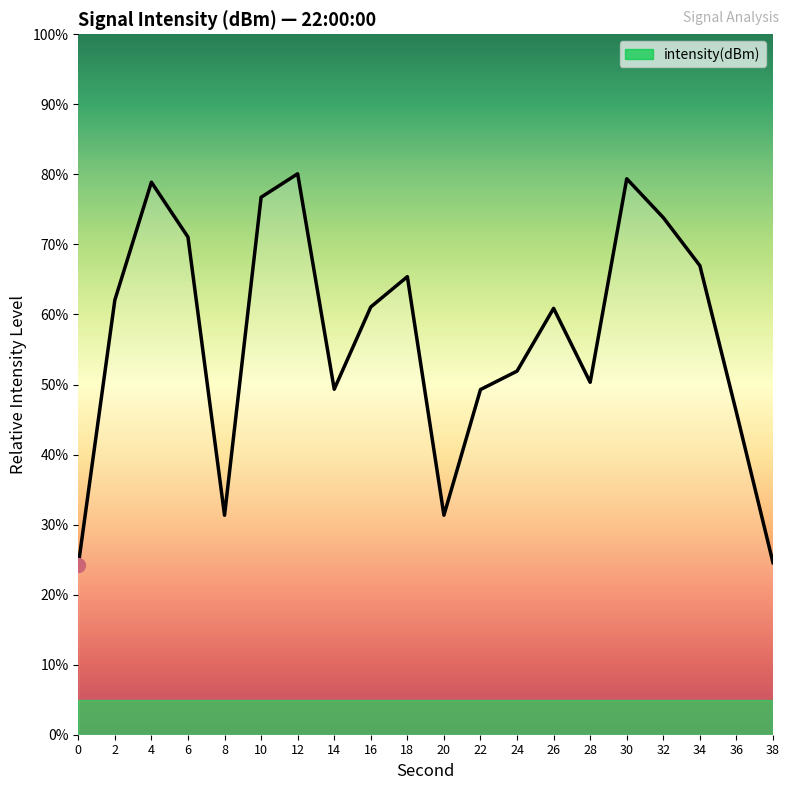

What is the average value?

56.7